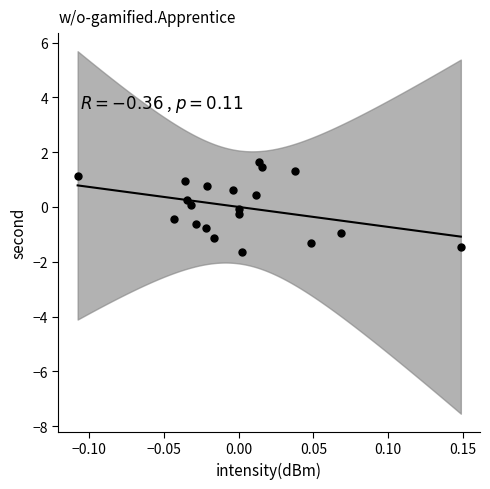

What is the range of X values (max minus min)?

0.3